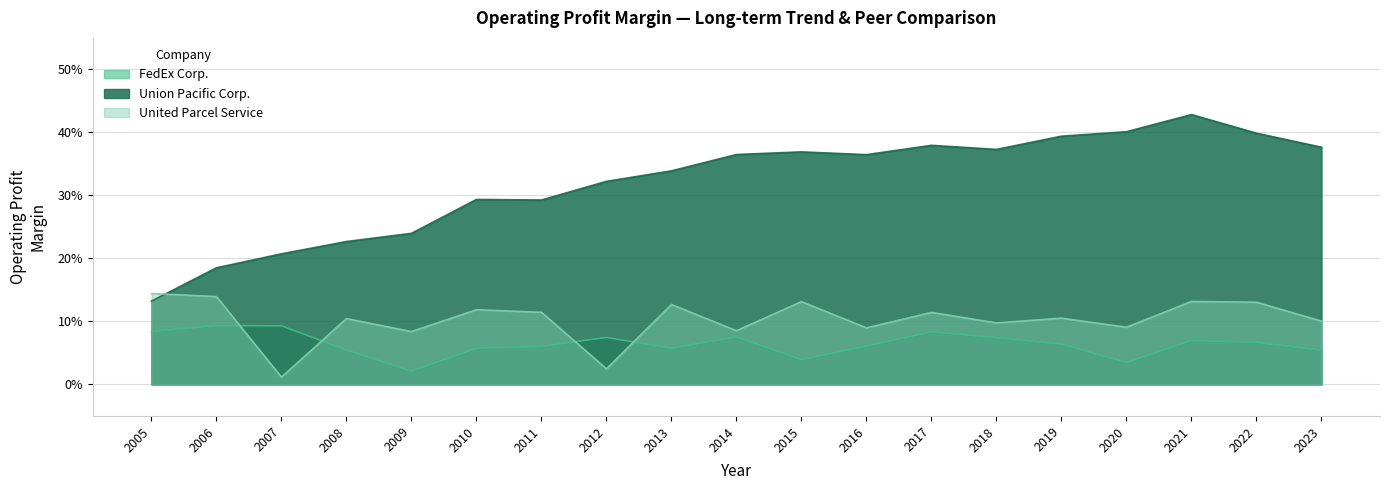

Reading left to right, list all the values displayed in this chart.

FedEx Corp.: 2005=0.1	2006=0.1	2007=0.1	2008=0.1	2009=0.0	2010=0.1	2011=0.1	2012=0.1	2013=0.1	2014=0.1	2015=0.0	2016=0.1	2017=0.1	2018=0.1	2019=0.1	2020=0.0	2021=0.1	2022=0.1	2023=0.1
Union Pacific Corp.: 2005=0.1	2006=0.2	2007=0.2	2008=0.2	2009=0.2	2010=0.3	2011=0.3	2012=0.3	2013=0.3	2014=0.4	2015=0.4	2016=0.4	2017=0.4	2018=0.4	2019=0.4	2020=0.4	2021=0.4	2022=0.4	2023=0.4
United Parcel Service: 2005=0.1	2006=0.1	2007=0.0	2008=0.1	2009=0.1	2010=0.1	2011=0.1	2012=0.0	2013=0.1	2014=0.1	2015=0.1	2016=0.1	2017=0.1	2018=0.1	2019=0.1	2020=0.1	2021=0.1	2022=0.1	2023=0.1